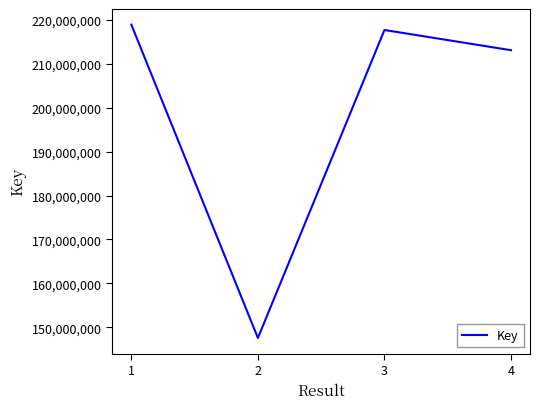

At which label does the data first exceed 217729338?

1